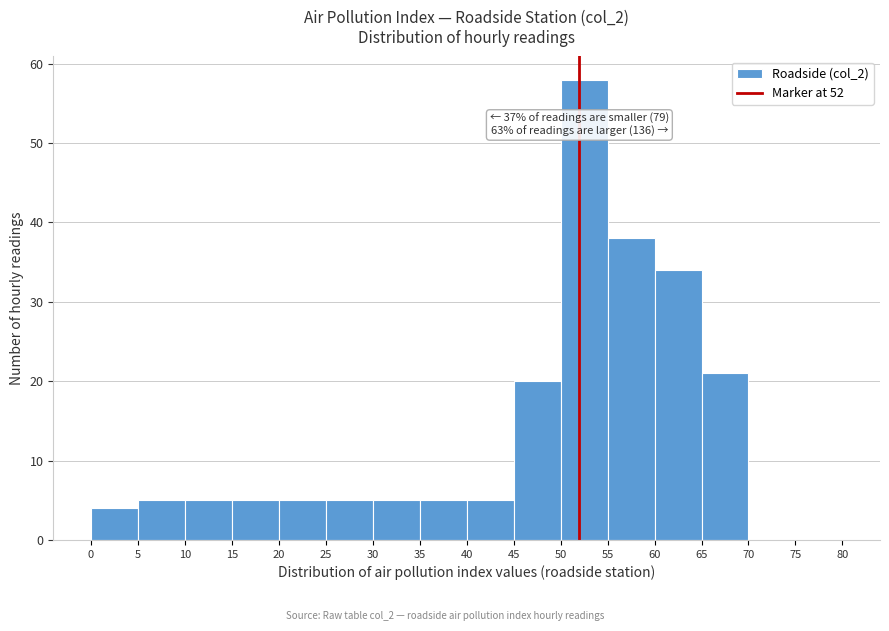

Which range on the x-axis has the tallest bar?

50 to 55